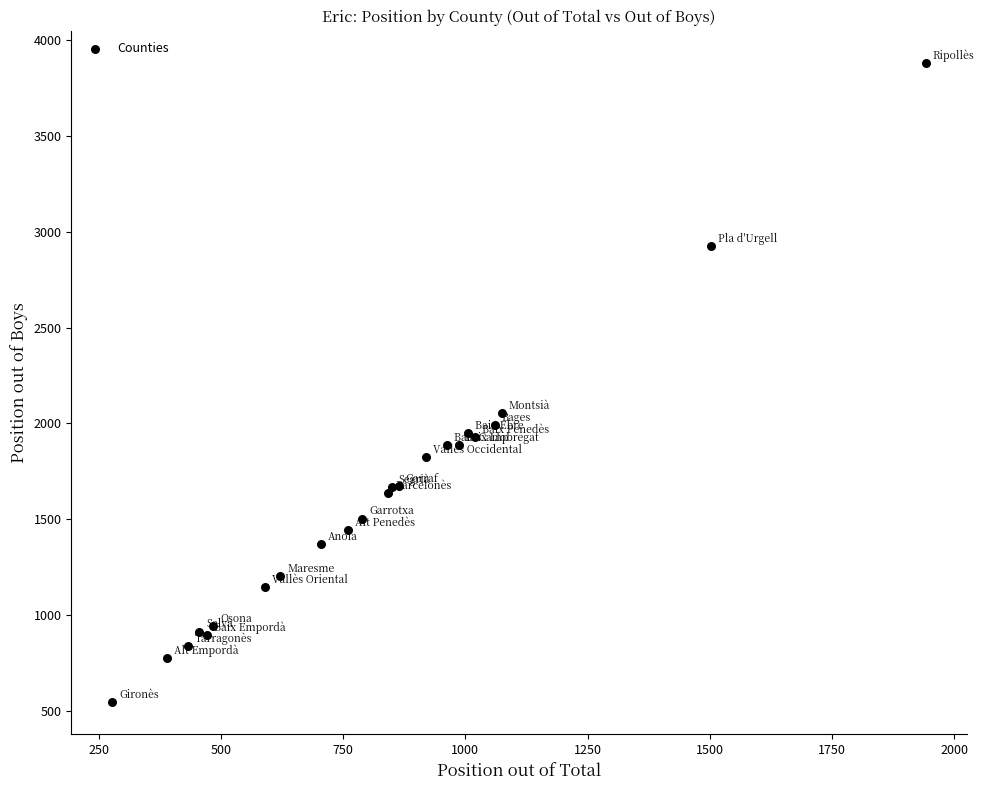

What Y value in the scatter plot is closest to 2214?

2055